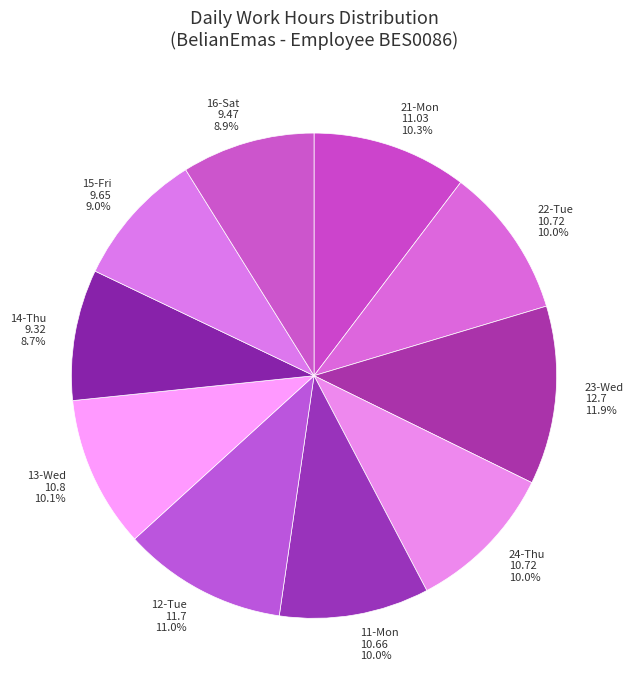

Which category has the biggest portion of the pie?

23-Wed